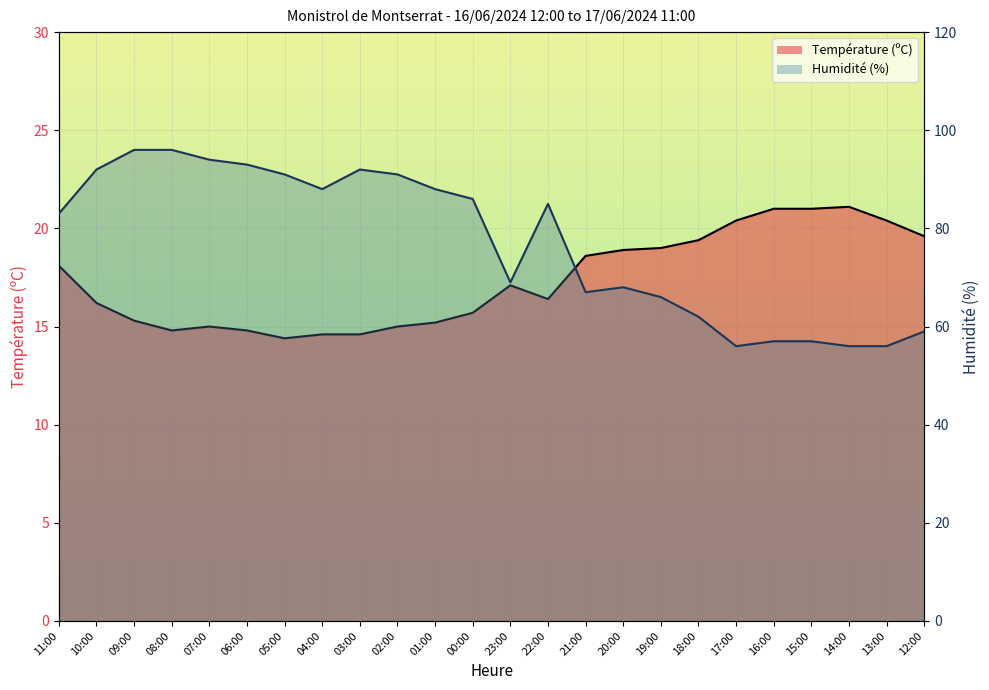

True or false: Température (ºC) has a value of 18.6 at 21:00.

True